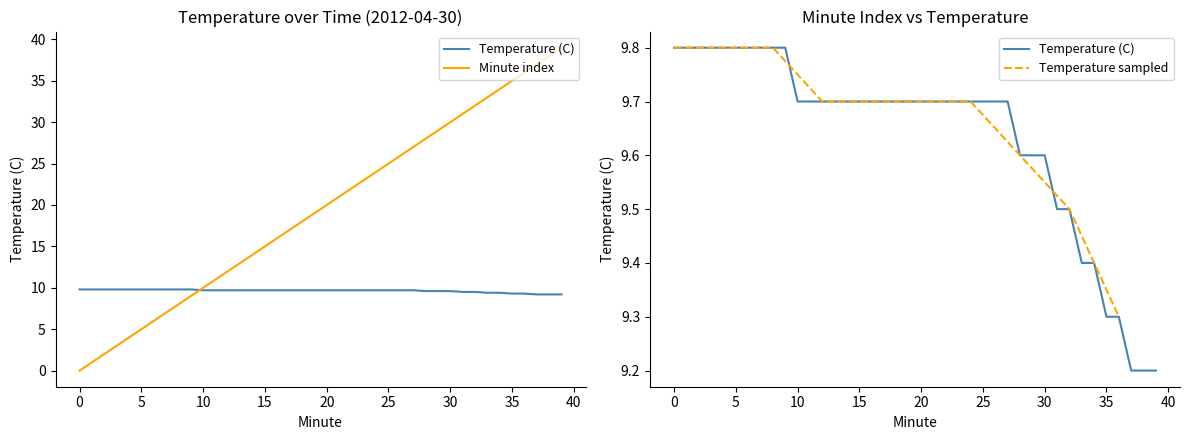

Reading left to right, extract all data points from this chart.

Temperature (C): 0=9.8	1=9.8	2=9.8	3=9.8	4=9.8	5=9.8	6=9.8	7=9.8	8=9.8	9=9.8	10=9.7	11=9.7	12=9.7	13=9.7	14=9.7	15=9.7	16=9.7	17=9.7	18=9.7	19=9.7	20=9.7	21=9.7	22=9.7	23=9.7	24=9.7	25=9.7	26=9.7	27=9.7	28=9.6	29=9.6	30=9.6	31=9.5	32=9.5	33=9.4	34=9.4	35=9.3	36=9.3	37=9.2	38=9.2	39=9.2
Minute: 0=0.0	1=1.0	2=2.0	3=3.0	4=4.0	5=5.0	6=6.0	7=7.0	8=8.0	9=9.0	10=10.0	11=11.0	12=12.0	13=13.0	14=14.0	15=15.0	16=16.0	17=17.0	18=18.0	19=19.0	20=20.0	21=21.0	22=22.0	23=23.0	24=24.0	25=25.0	26=26.0	27=27.0	28=28.0	29=29.0	30=30.0	31=31.0	32=32.0	33=33.0	34=34.0	35=35.0	36=36.0	37=37.0	38=38.0	39=39.0